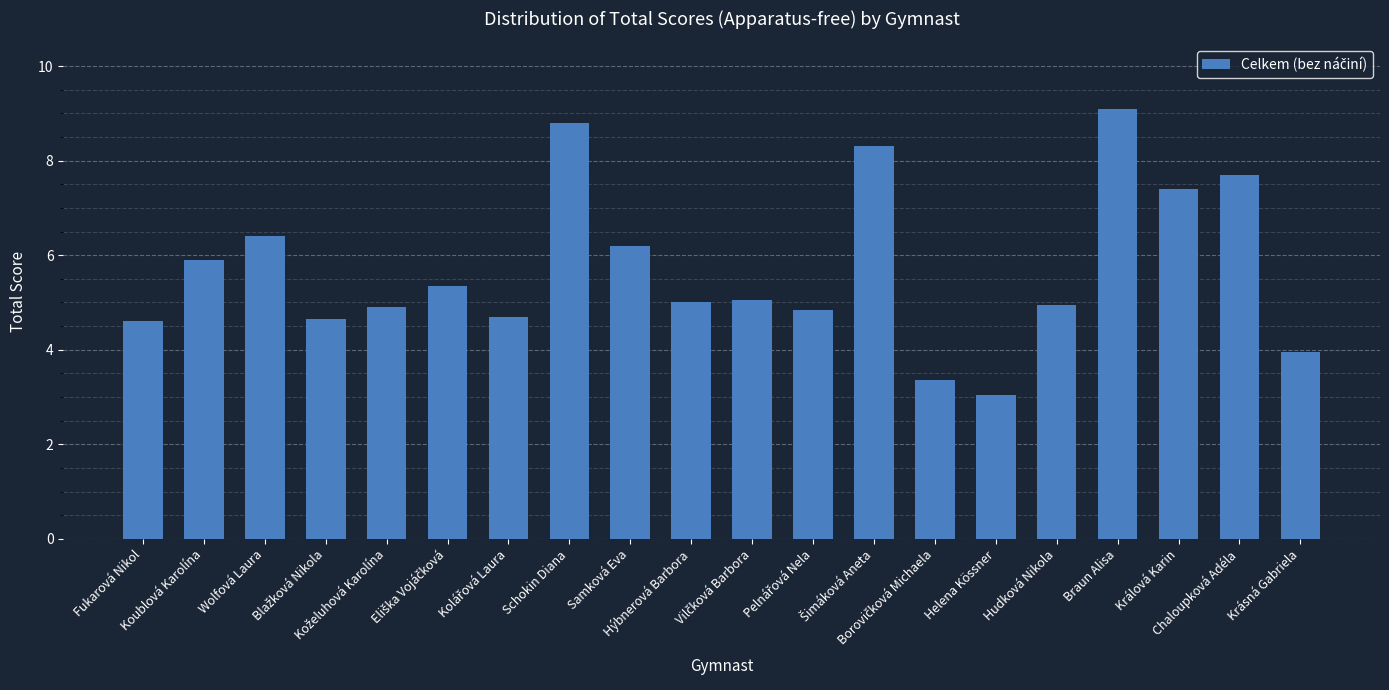

What is the sum of all values?

114.2